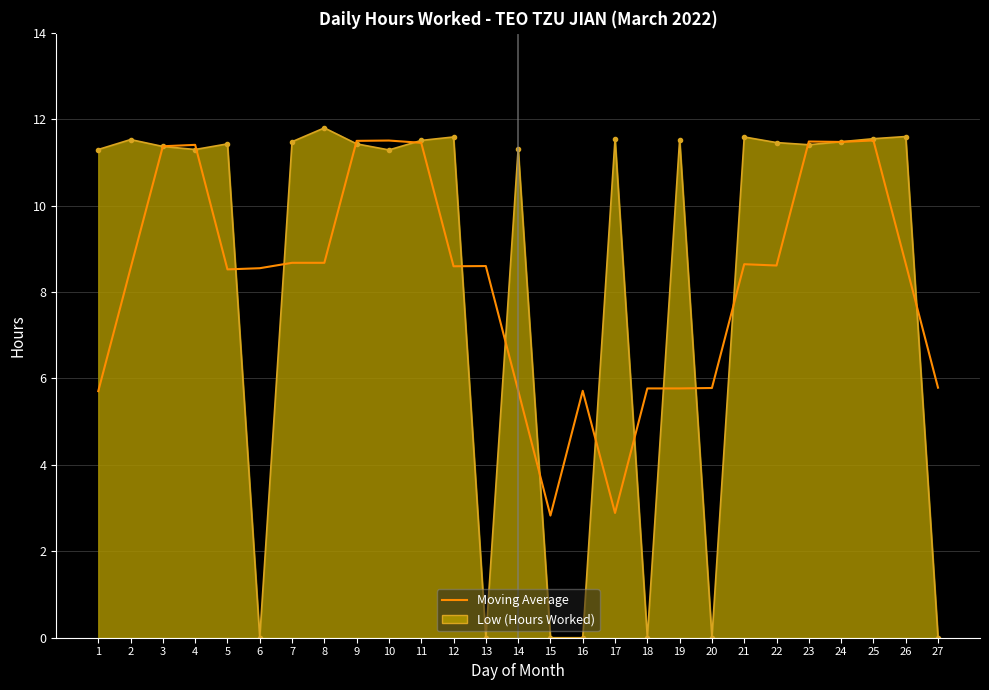

Is the value of Low (Hours Worked) at 6 greater than the value of Moving Average at 9?

No